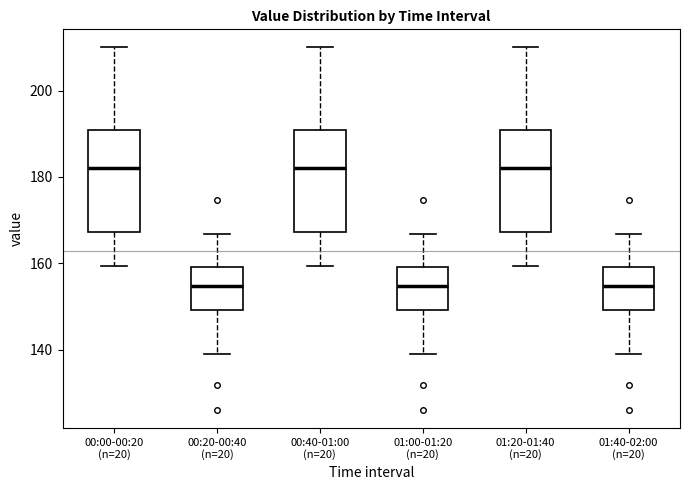

Reading left to right, transcribe this box plot: for each box, give where its median line is, the range the box spans, and where its two whiskers end, as read against the y-axis. The values are not printed on the chart, so give them approximately, as read against the axis.

00:00-00:20 (n=20): median 182, box 168 to 190, whiskers 160 to 210
00:20-00:40 (n=20): median 154, box 150 to 160, whiskers 138 to 166
00:40-01:00 (n=20): median 182, box 168 to 190, whiskers 160 to 210
01:00-01:20 (n=20): median 154, box 150 to 160, whiskers 138 to 166
01:20-01:40 (n=20): median 182, box 168 to 190, whiskers 160 to 210
01:40-02:00 (n=20): median 154, box 150 to 160, whiskers 138 to 166